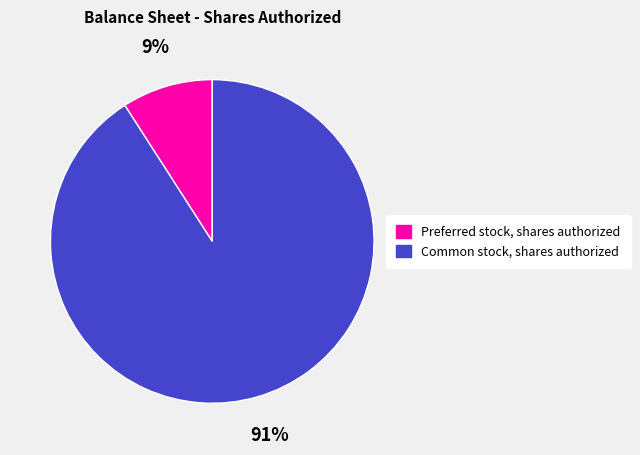

Which has a higher value, Common stock, shares authorized or Preferred stock, shares authorized?

Common stock, shares authorized